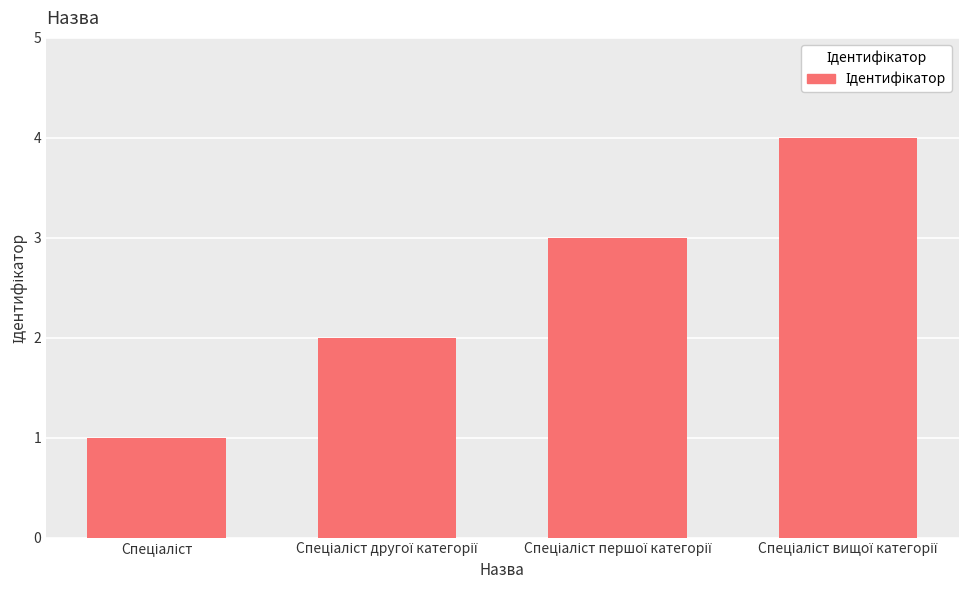

What is the difference between the maximum and minimum values?

3